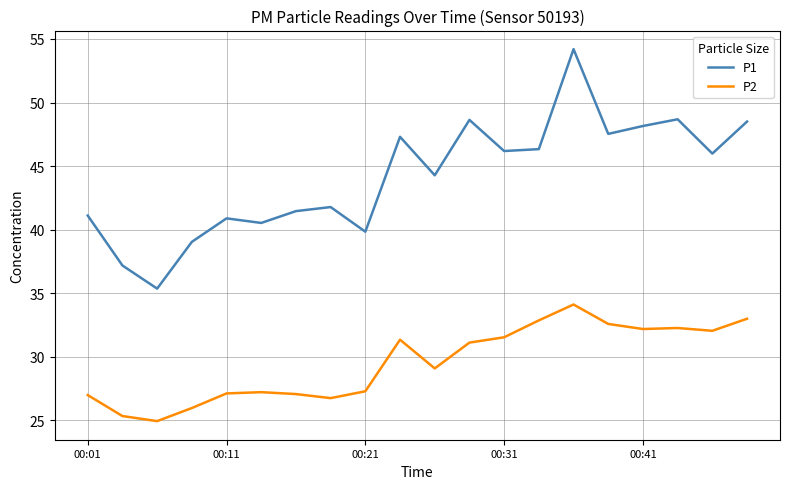

Which series has the largest total across all categories?

P1